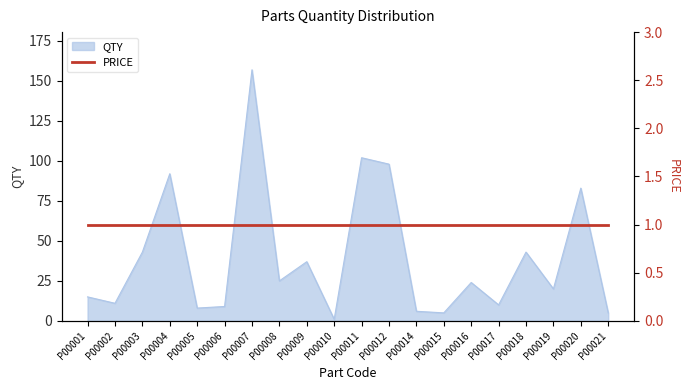

List the labels in order of value, smallest first.

P00010, P00015, P00021, P00014, P00005, P00006, P00017, P00002, P00001, P00019, P00016, P00008, P00009, P00003, P00018, P00020, P00004, P00012, P00011, P00007